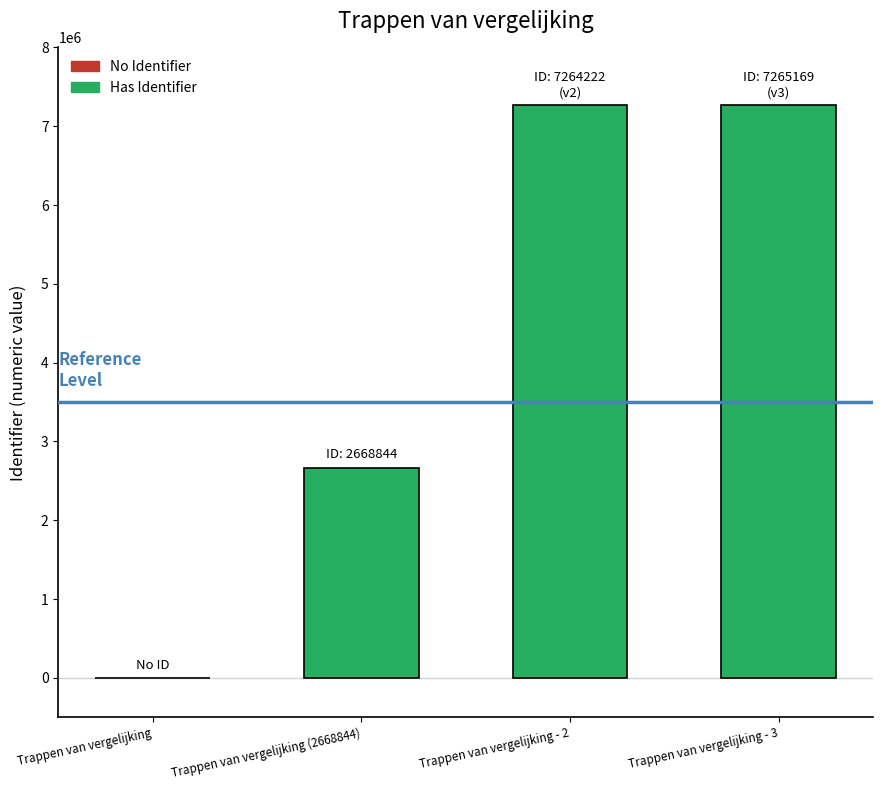

How many positive values are there?

3